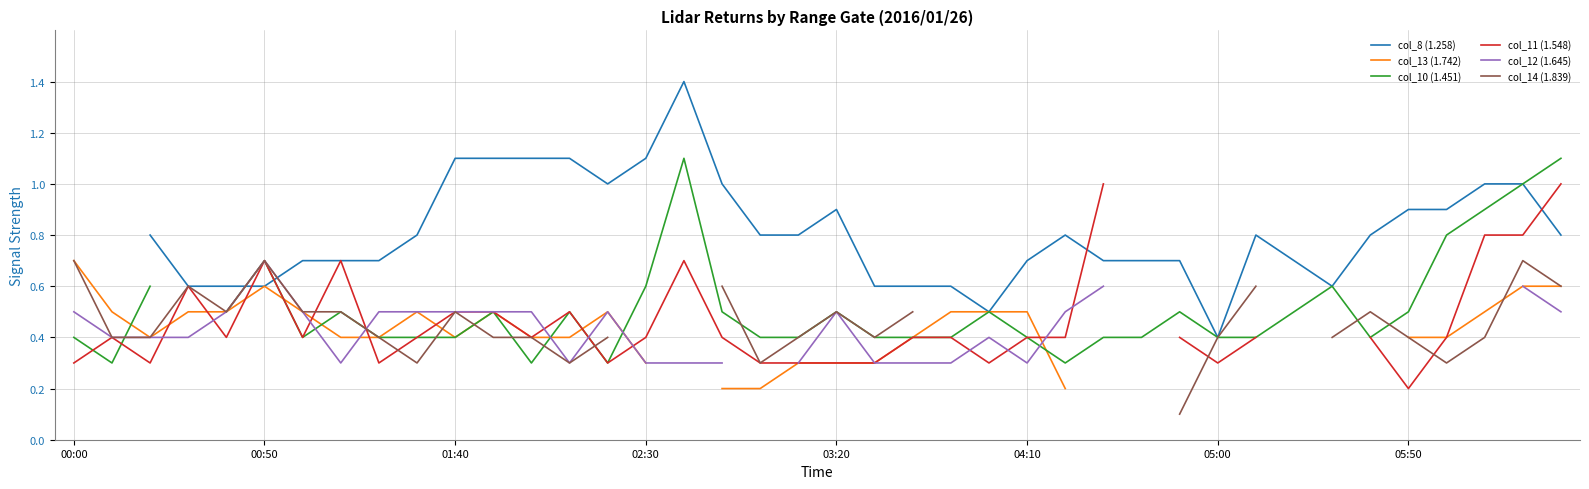

At which category is the sum across all series the highest?

38